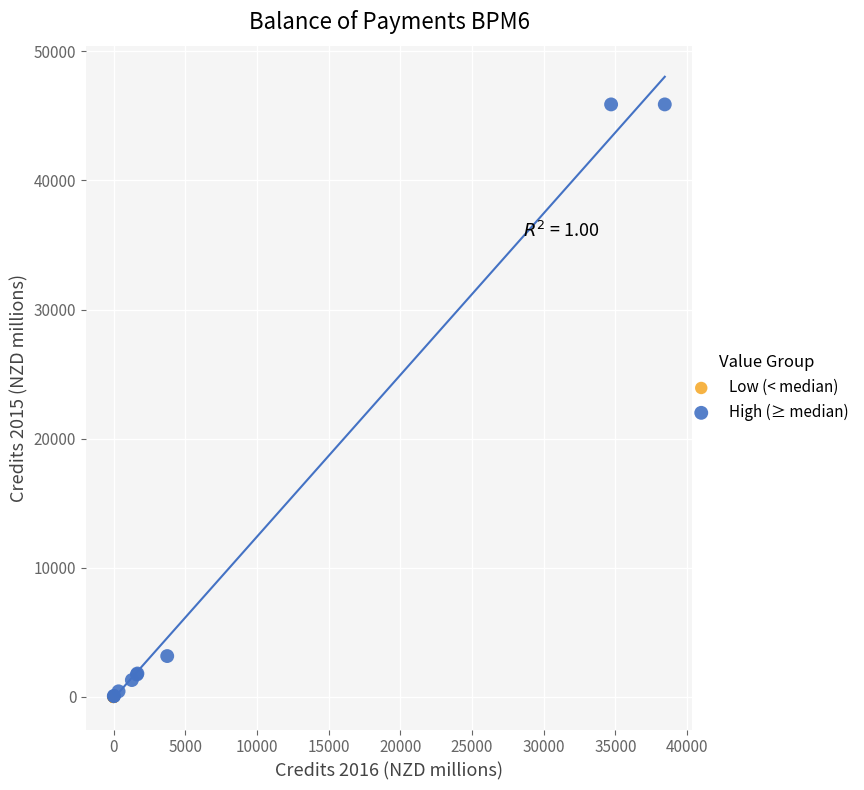

Which series reaches the maximum Y coordinate?

High (≥ median)